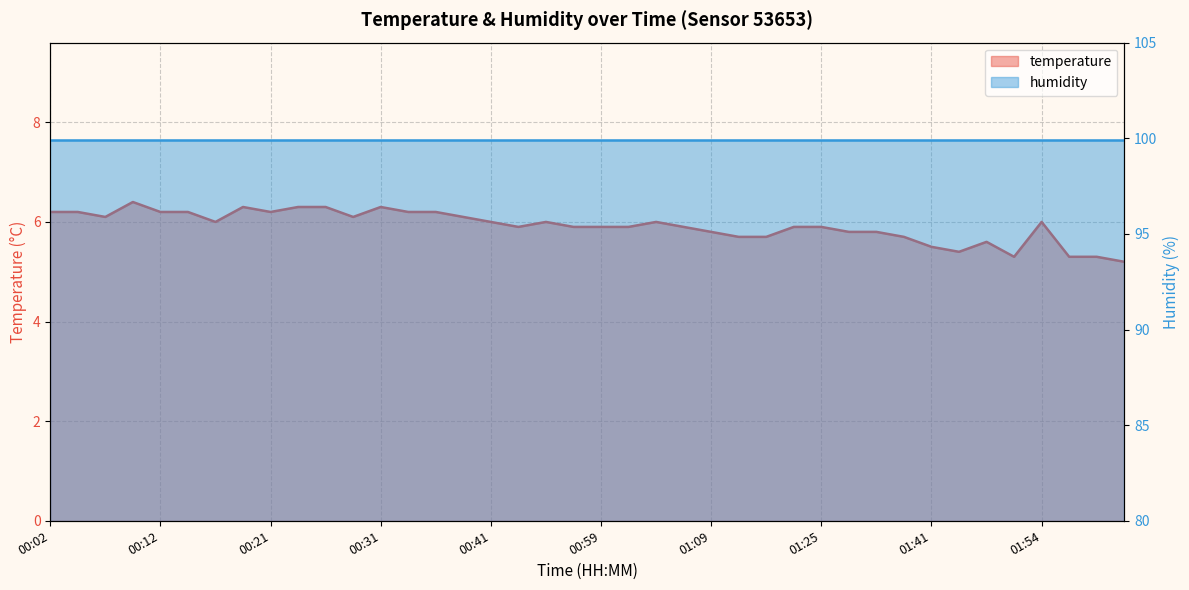

What is the ratio of the value at 00:31 to the value at 00:02?

1.0